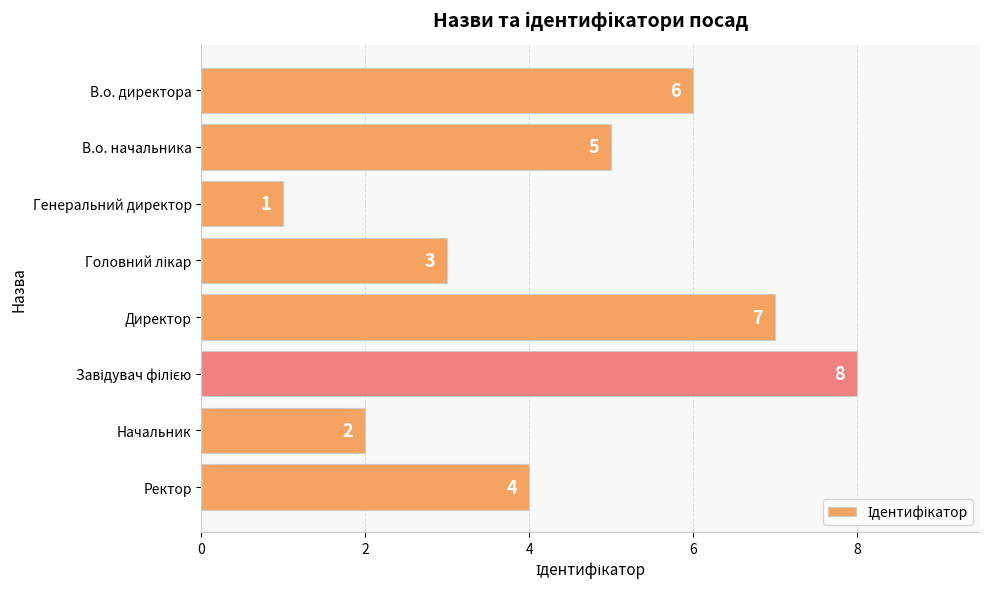

What value does the data have at Директор?

7